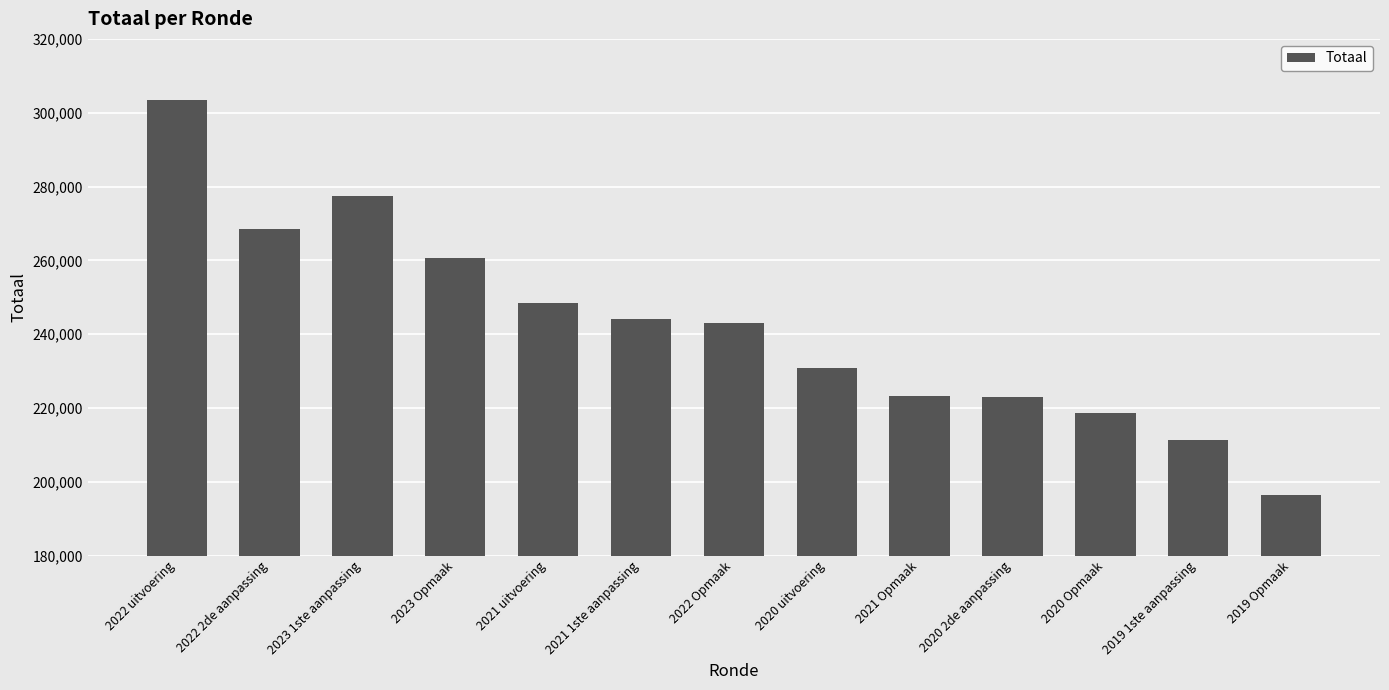

At which label does the data first exceed 243144?

2022 uitvoering